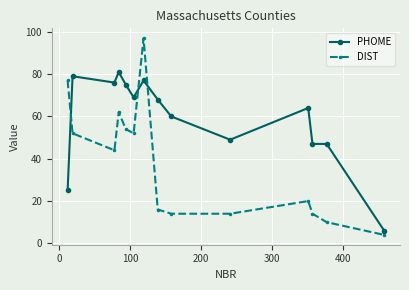

What is the value of the DIST point at the 8th from the left?

16